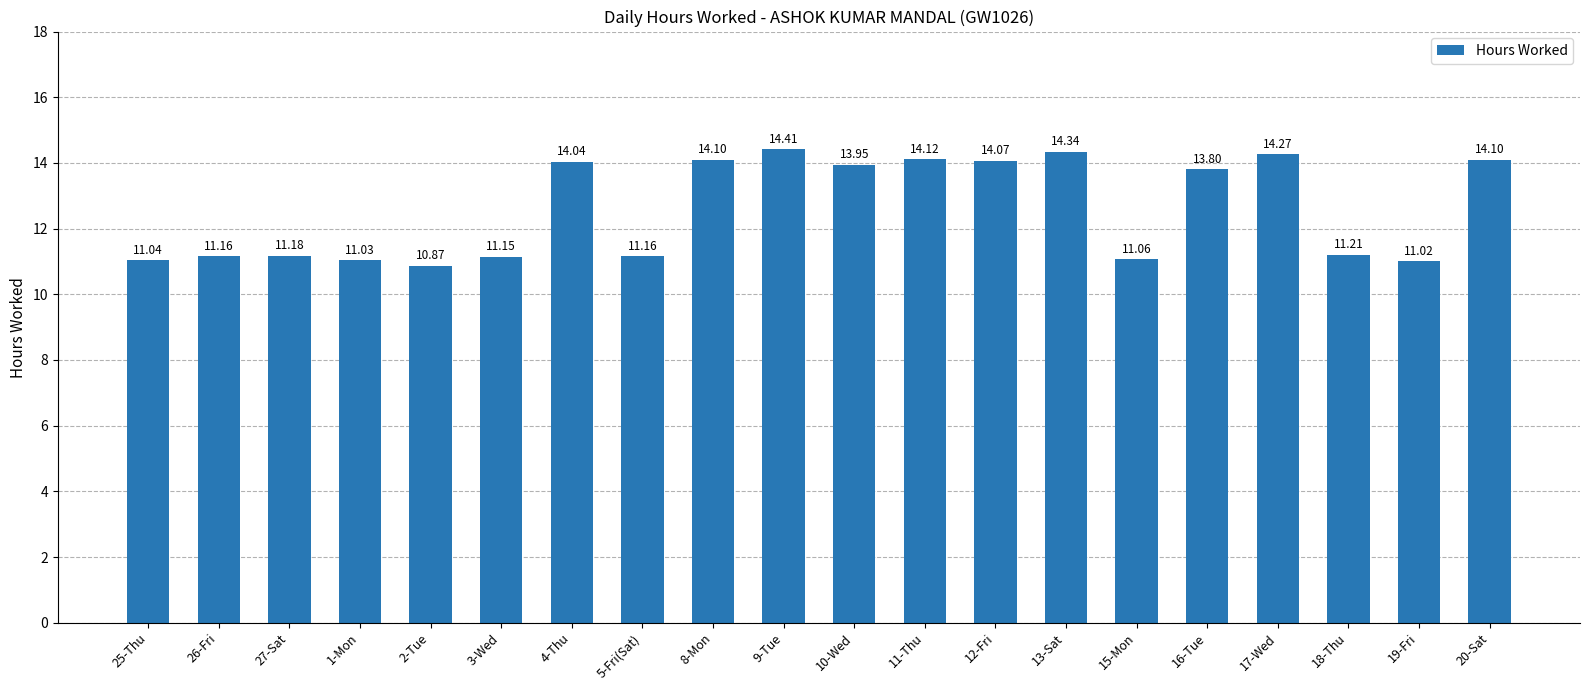

What is the value of the 17th bar from the left?

14.3